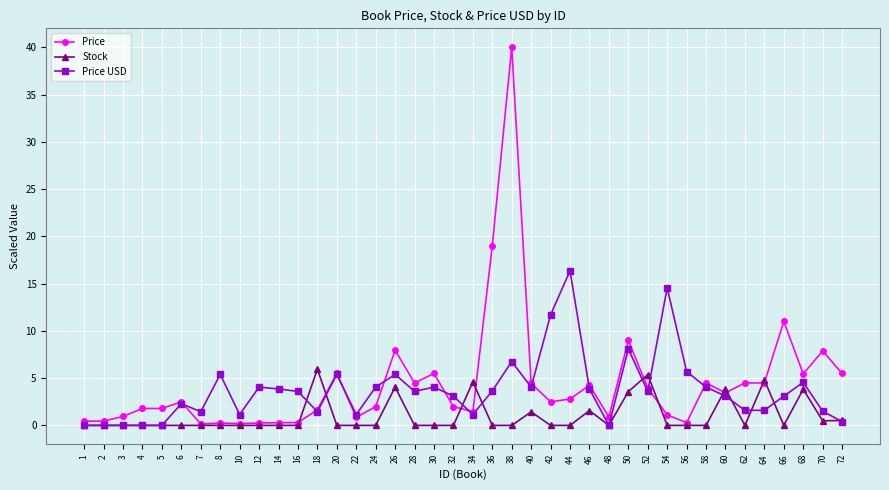

Which series changed the most between 42 and 56?

Price USD